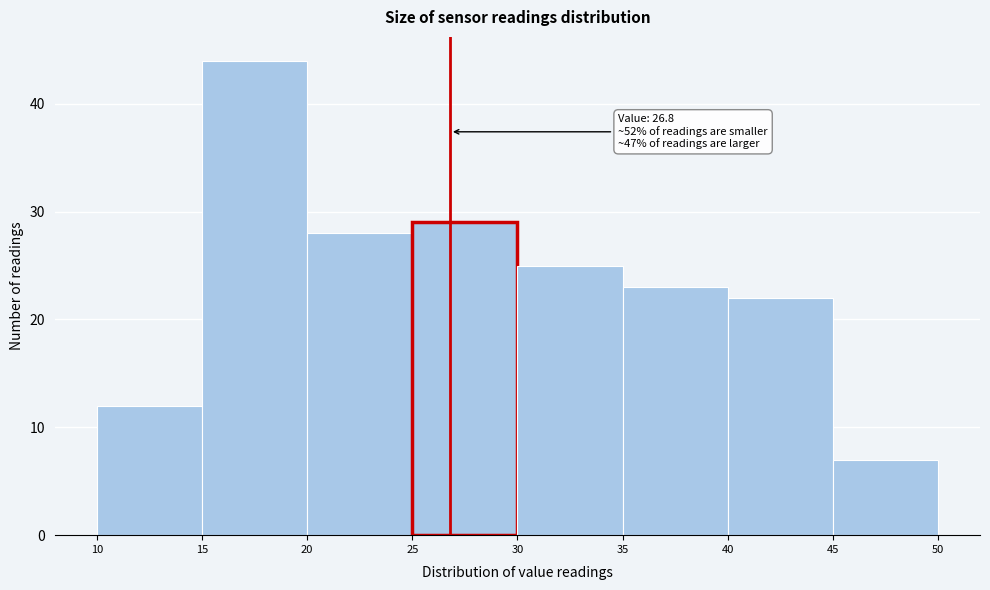

Over which range of the x-axis is the bar tallest?

15 to 20